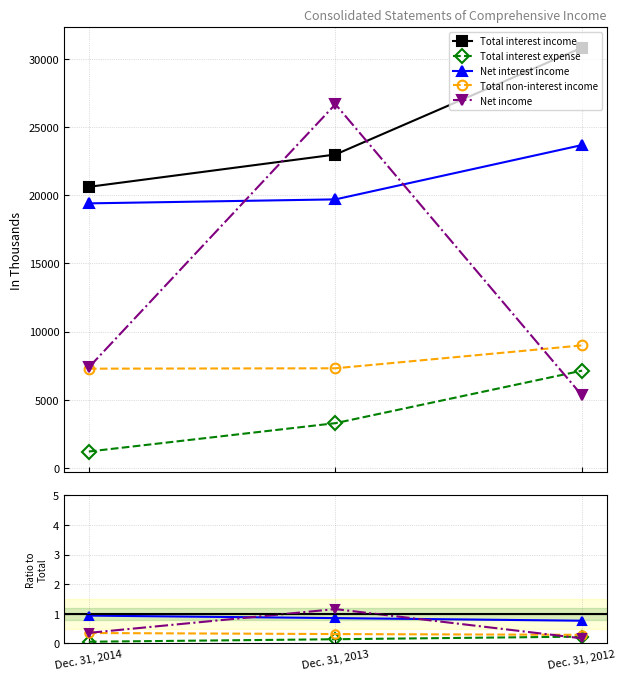

At how many categories does at least one series exceed 17225?

3